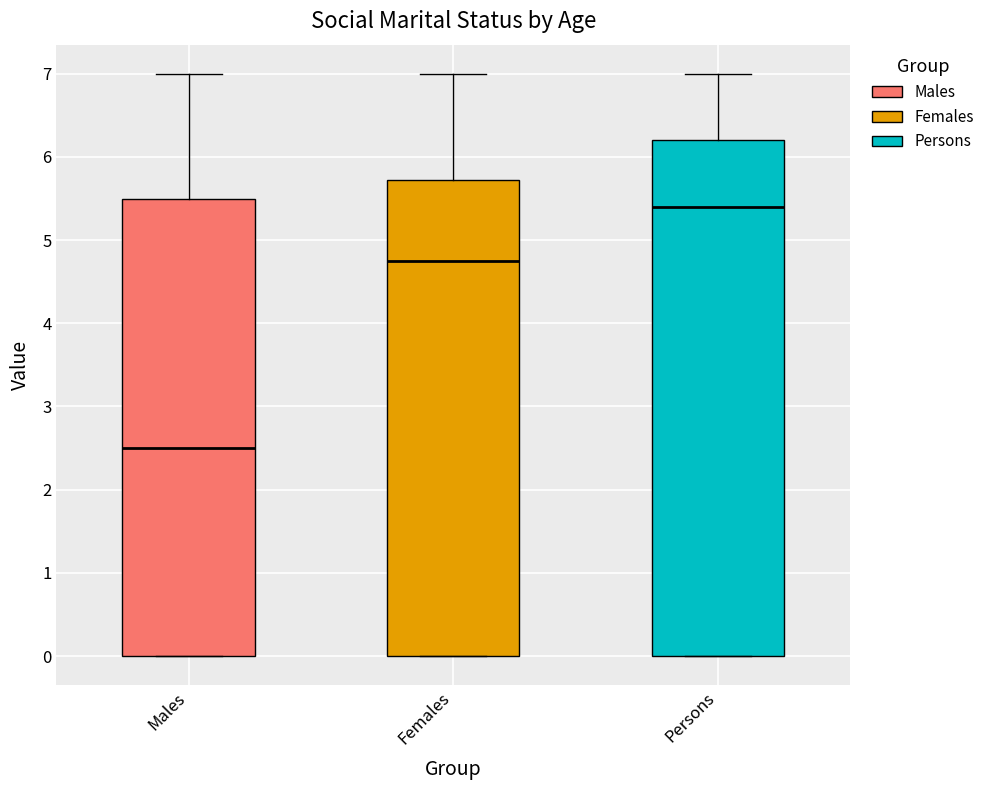

Which box is the tallest, from its lower edge to its upper edge?

Persons